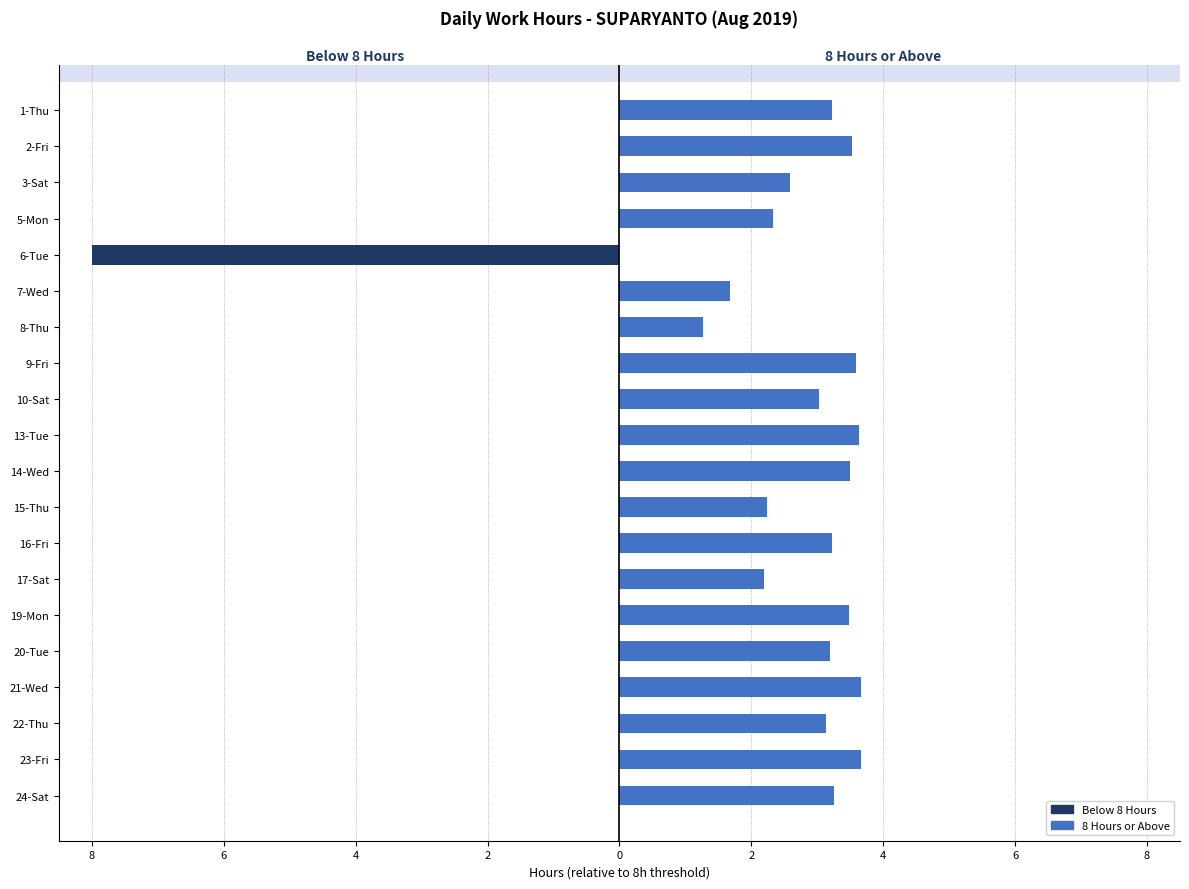

How many values in the 8 Hours or Above series are below 3?

7